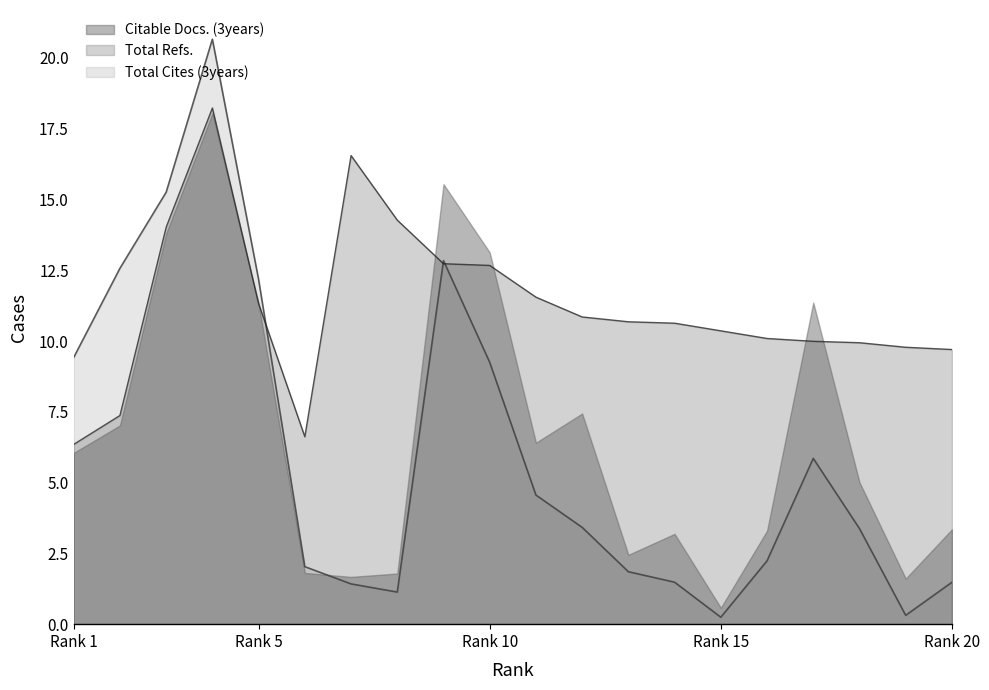

What is the maximum value for Total Cites (3years)?

20.7